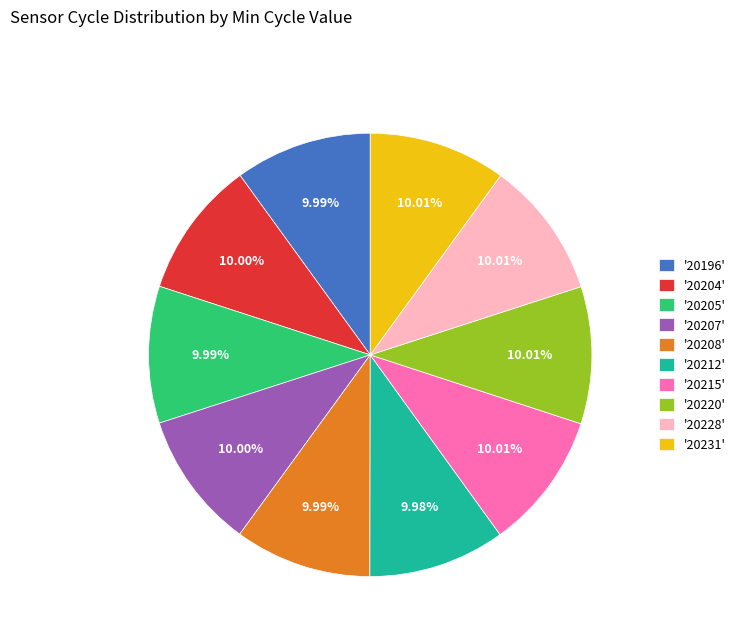

Is there a majority slice in this chart?

No